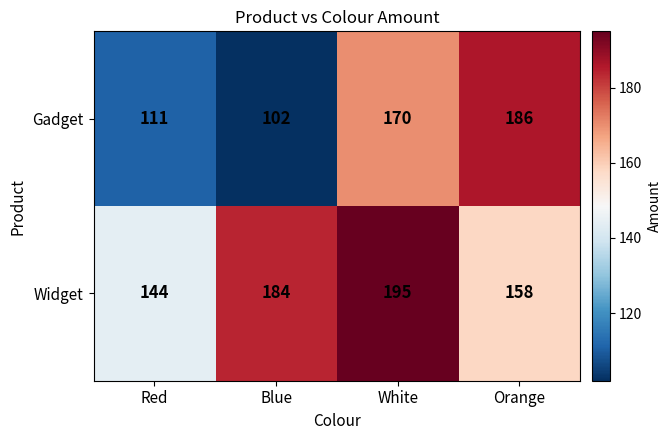

At which label is Widget closest to 169?

Orange